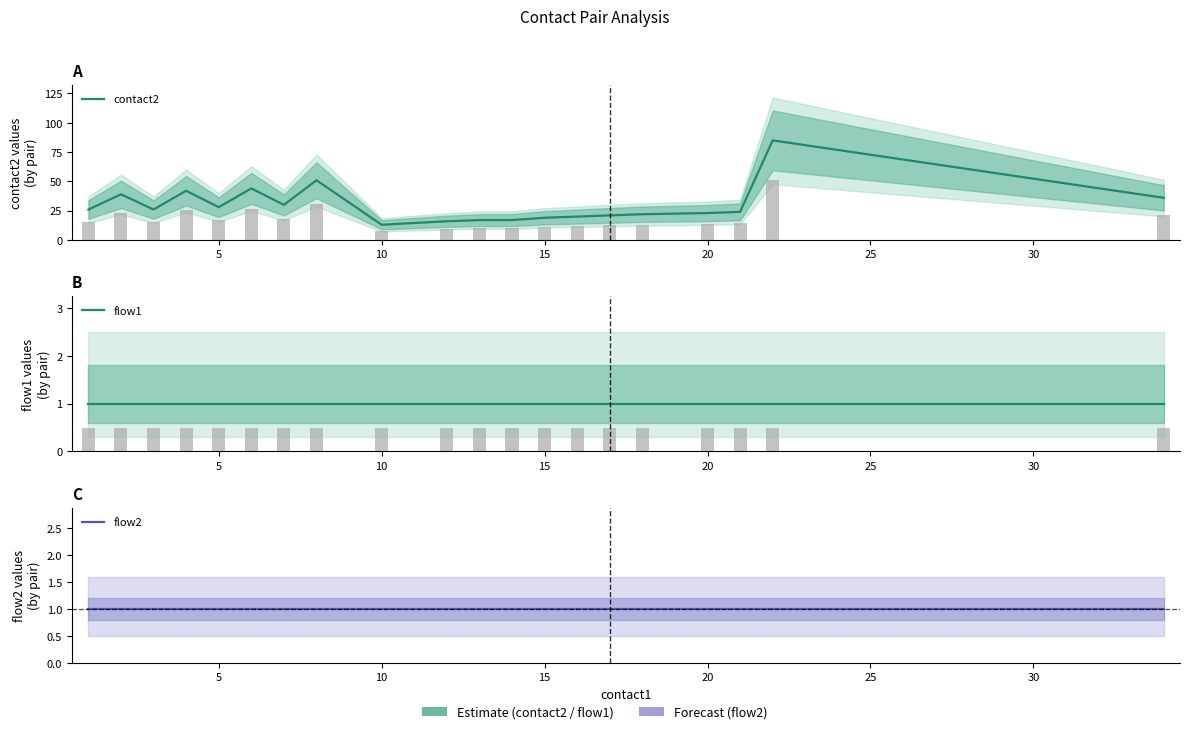

What is the highest value of the contact2 series?

85